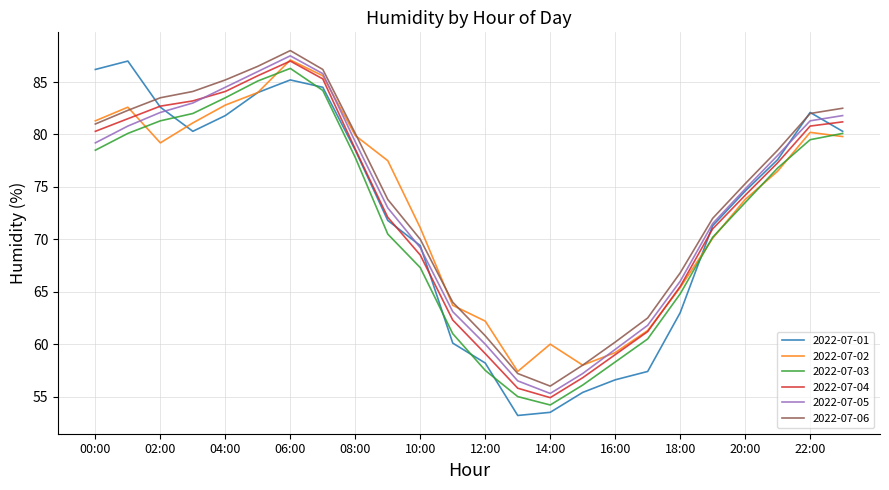

What is the highest value of the 2022-07-04 series?

87.0